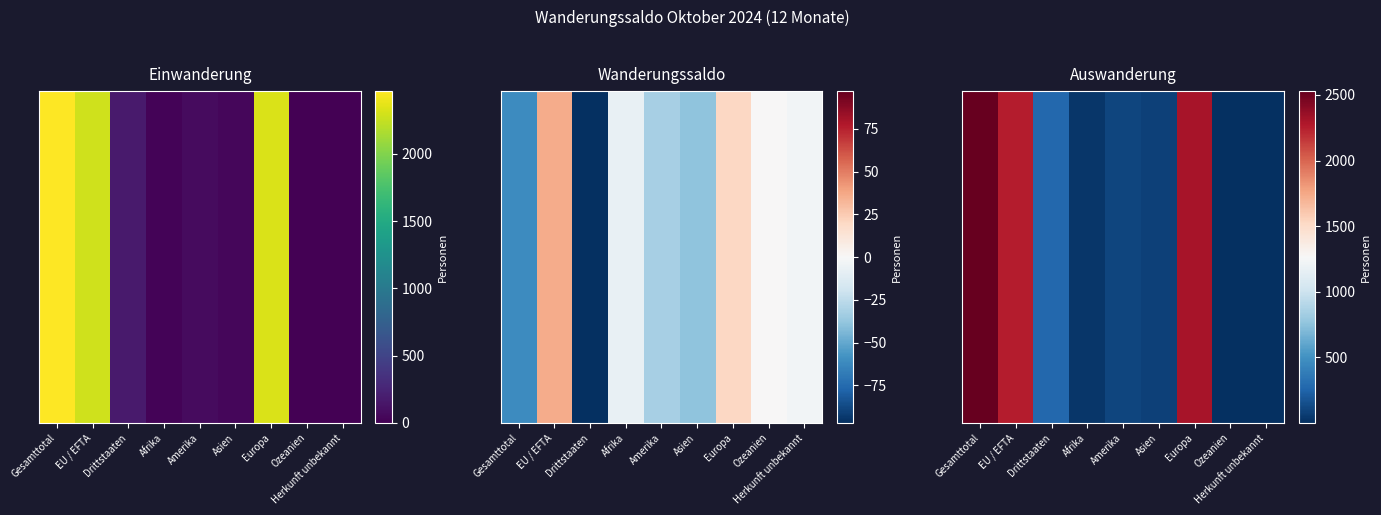

List the labels in order of value, largest first.

Gesamttotal, Europa, EU / EFTA, Drittstaaten, Amerika, Asien, Afrika, Herkunft unbekannt, Ozeanien